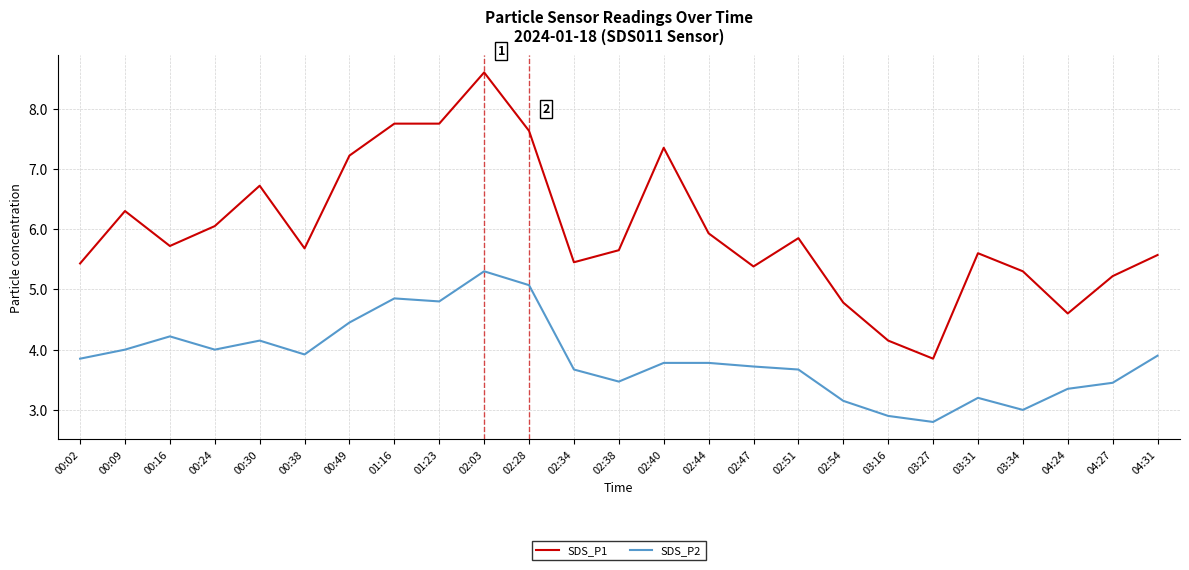

True or false: SDS_P1 and SDS_P2 cross at least once.

False